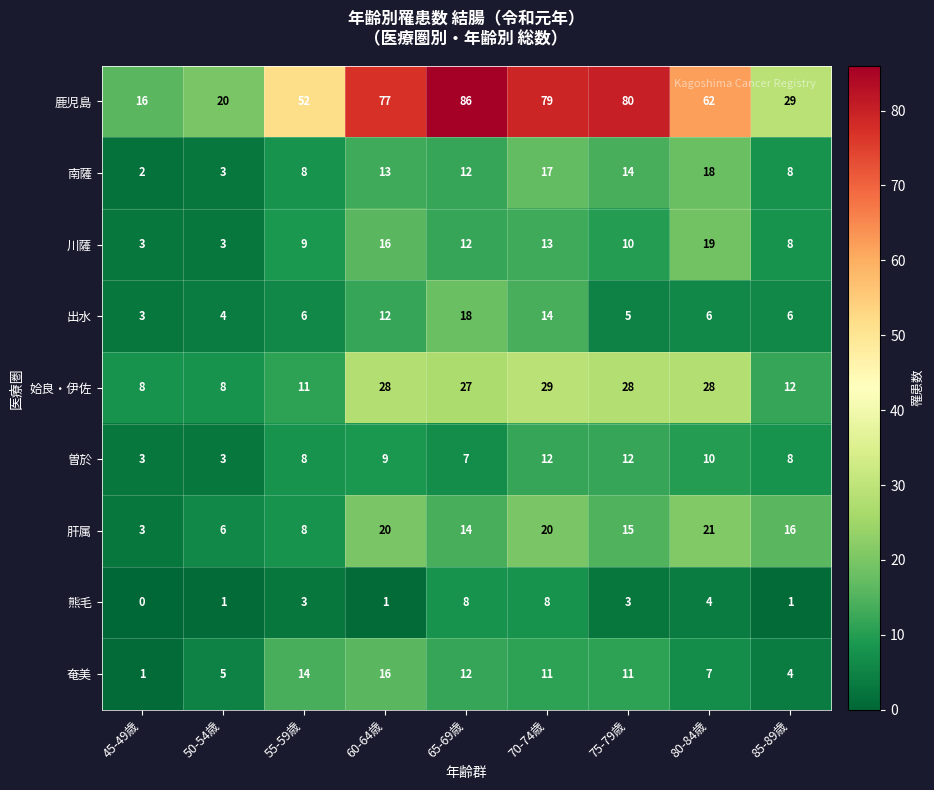

At which category does the chart reach its peak across all series?

65-69歳